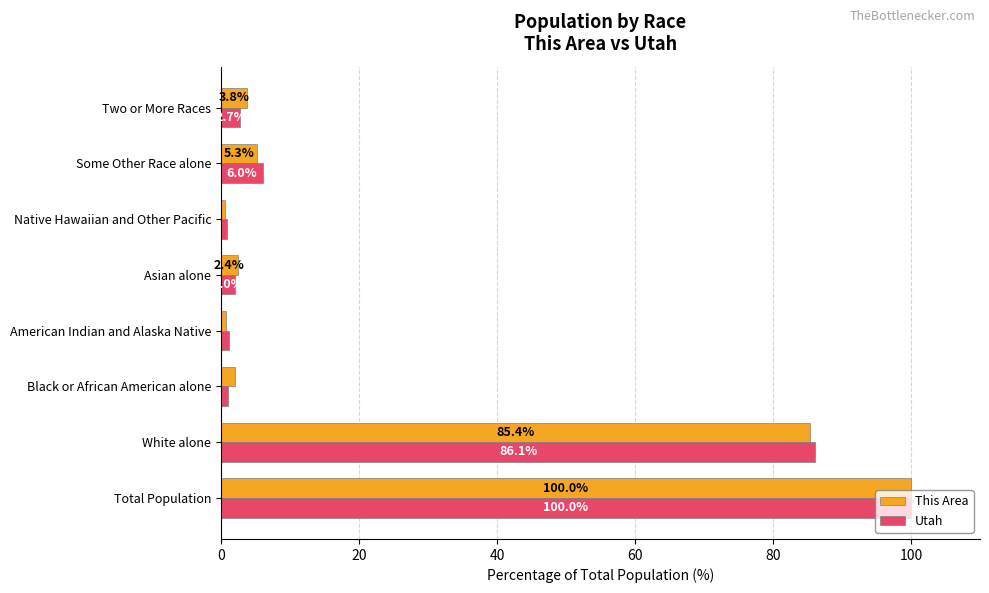

What is the difference between the maximum and minimum values in the This Area series?

99.5